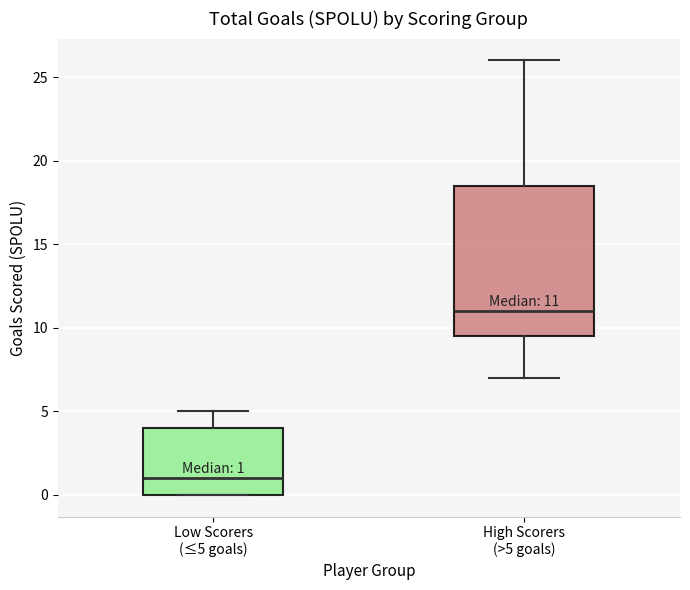

Which box is the tallest, from its lower edge to its upper edge?

High Scorers (>5 goals)